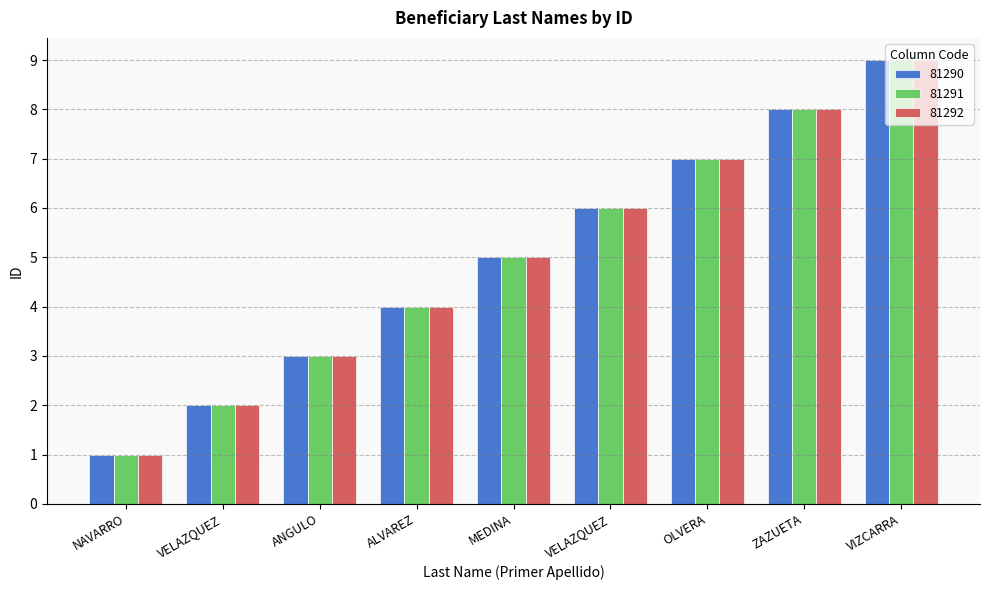

At ALVAREZ, list the series in order from smallest to largest.

81290, 81291, 81292